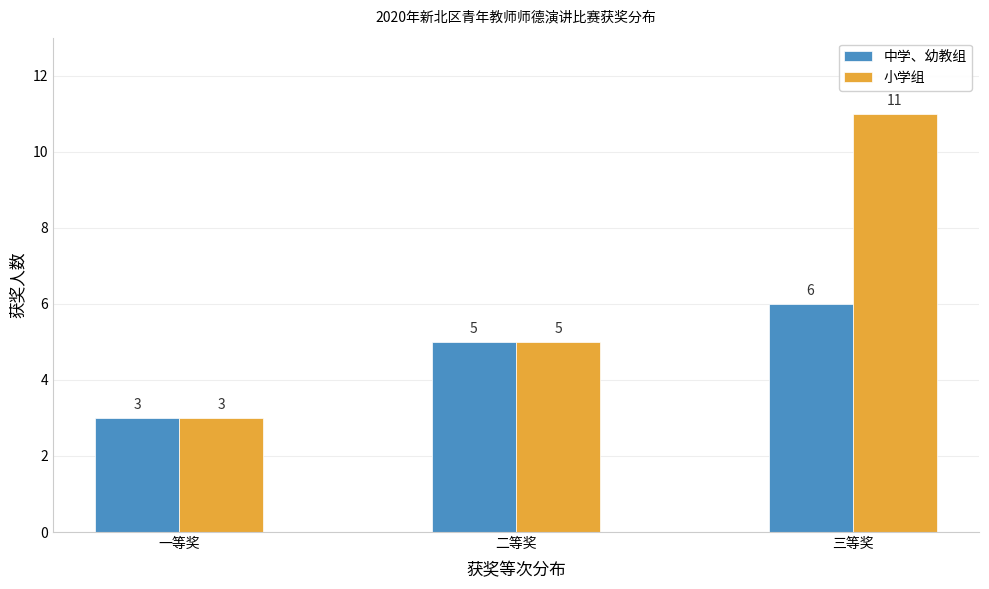

Reading left to right, list all the values displayed in this chart.

中学、幼教组: 一等奖=3	二等奖=5	三等奖=6
小学组: 一等奖=3	二等奖=5	三等奖=11